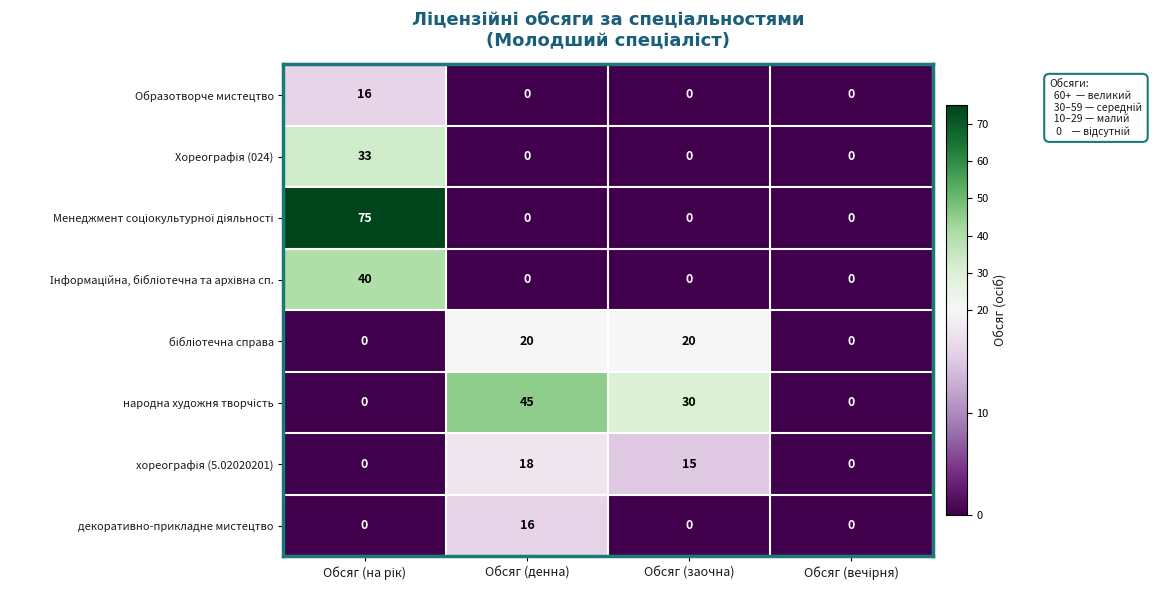

The Образотворче мистецтво series shows 7 at Обсяг (заочна). True or false?

False